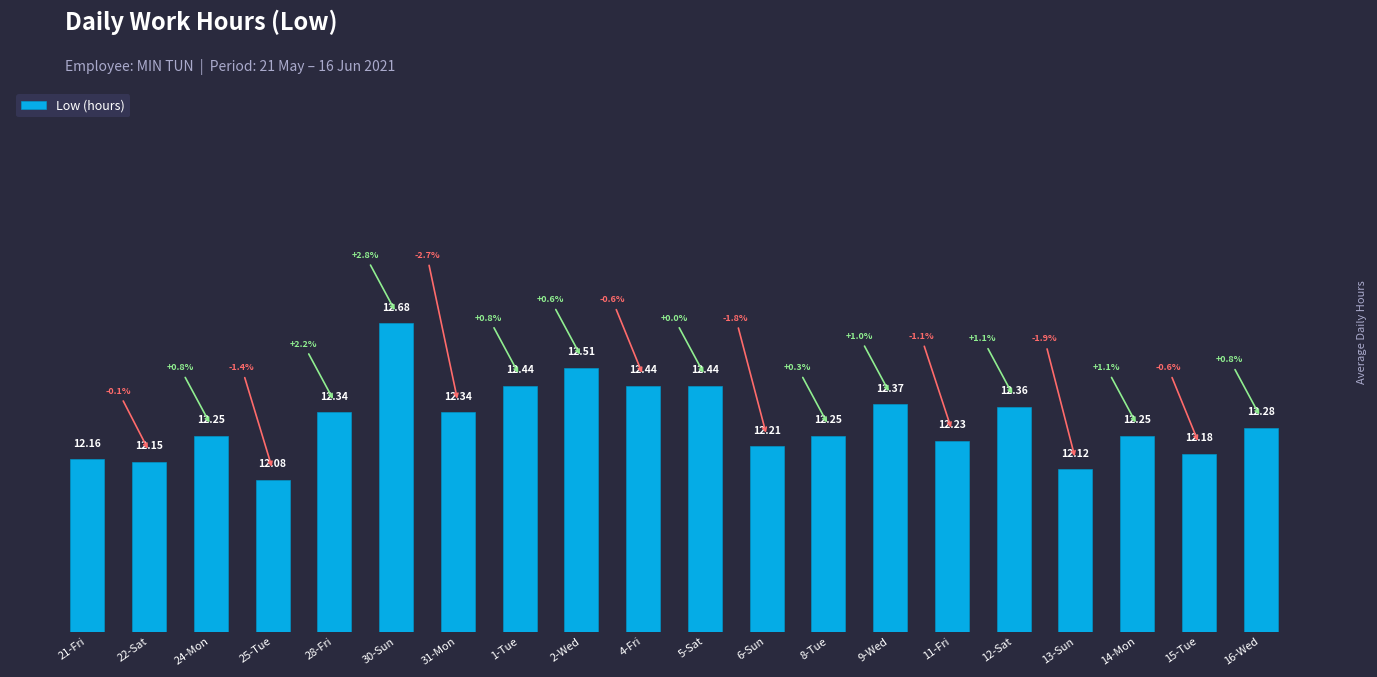

What is the change in value from 4-Fri to 11-Fri?

-0.2